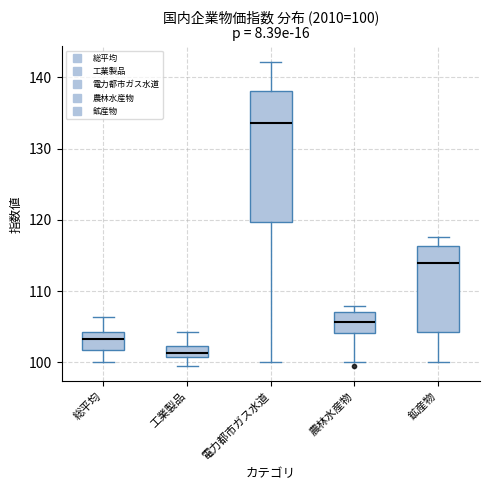

Which box is the tallest, from its lower edge to its upper edge?

電力都市ガス水道